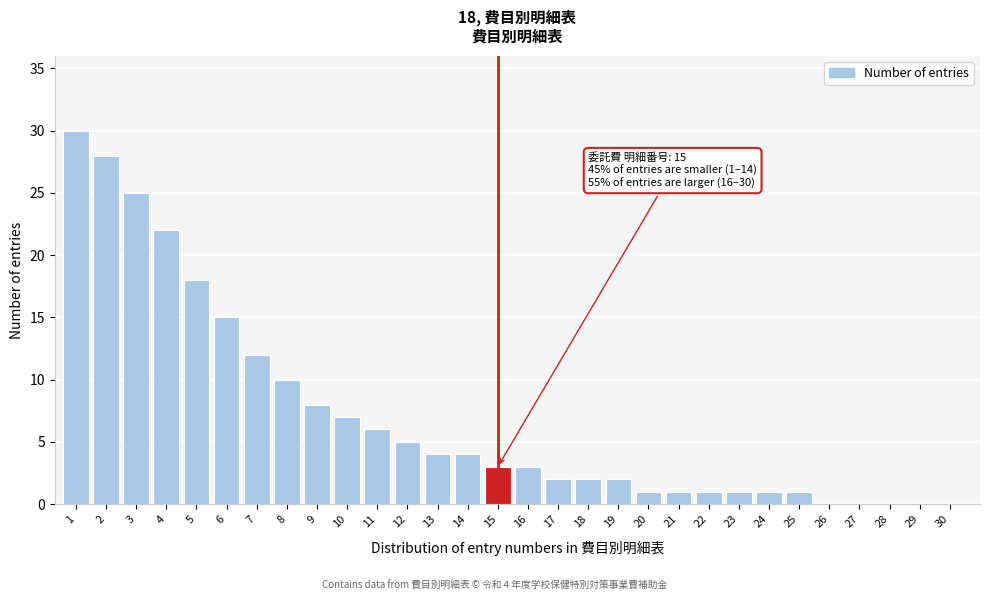

Reading right to left, transcribe all the data shown in this chart.

30=0	29=0	28=0	27=0	26=0	25=1	24=1	23=1	22=1	21=1	20=1	19=2	18=2	17=2	16=3	15=3	14=4	13=4	12=5	11=6	10=7	9=8	8=10	7=12	6=15	5=18	4=22	3=25	2=28	1=30